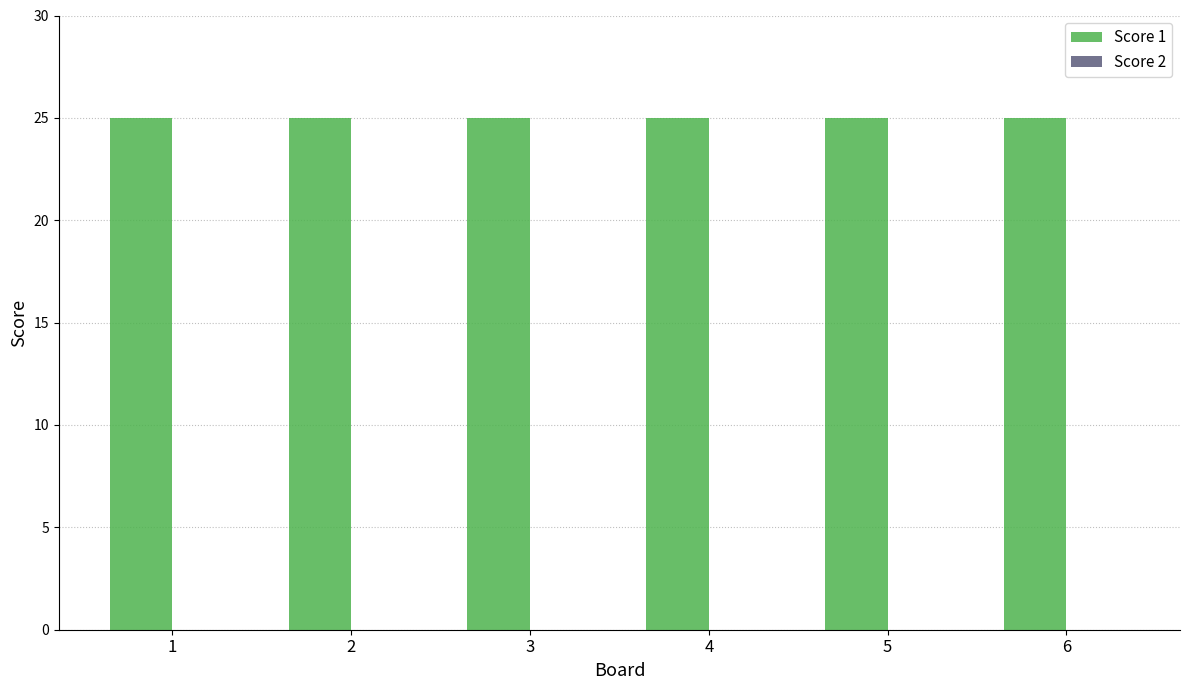

At which label does Score 1 reach its minimum?

1